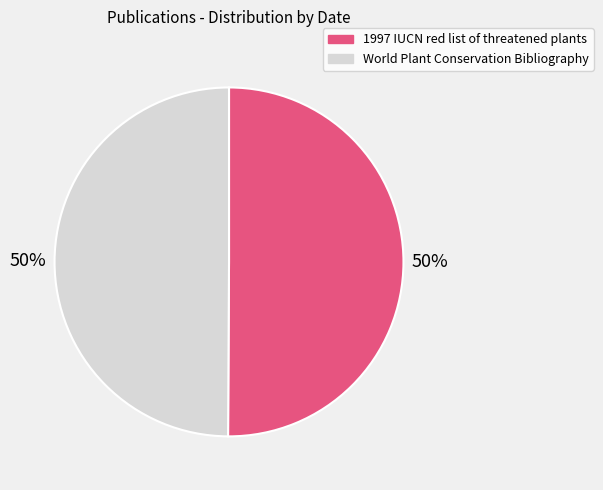

To the nearest percent, what is the average slice percentage?

50%